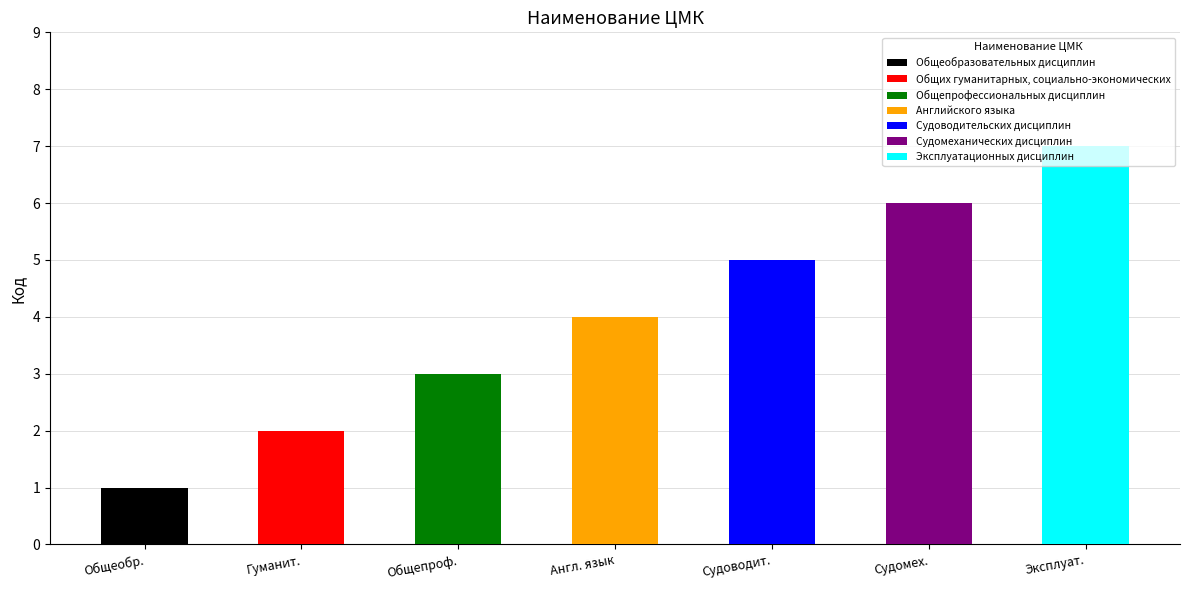

Count the number of categories in the chart.

7